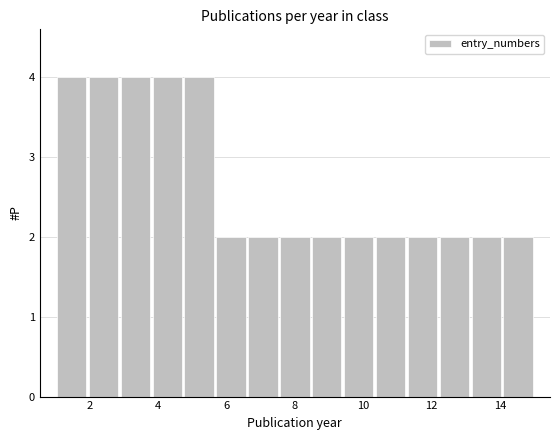

How tall is the bar that spans 9.4 to 10.4 on the x-axis? Neither the bar edges nor the heights are printed on the chart, so give them approximately, as read against the axes.

2